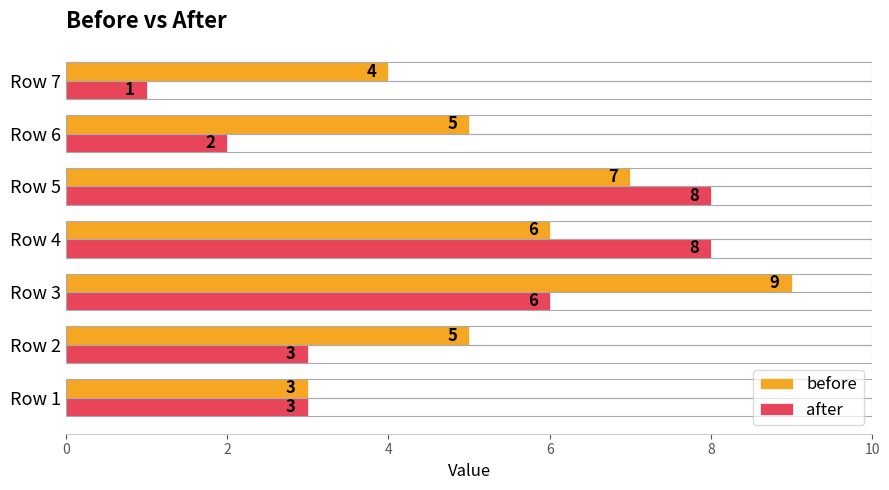

Between Row 2 and Row 4, which series saw the biggest shift?

after